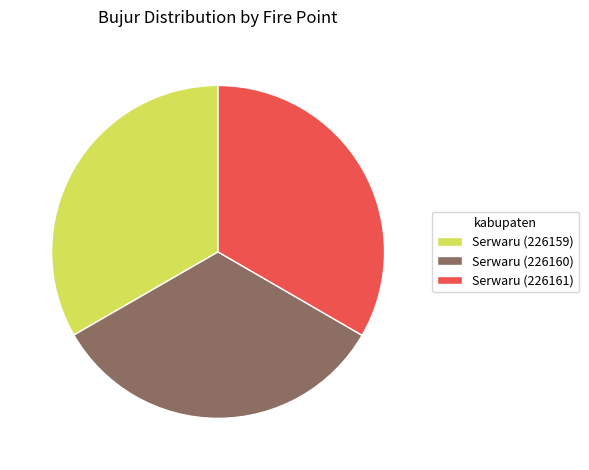

Do Serwaru (226160) and Serwaru (226159) together represent more than half of the pie?

Yes